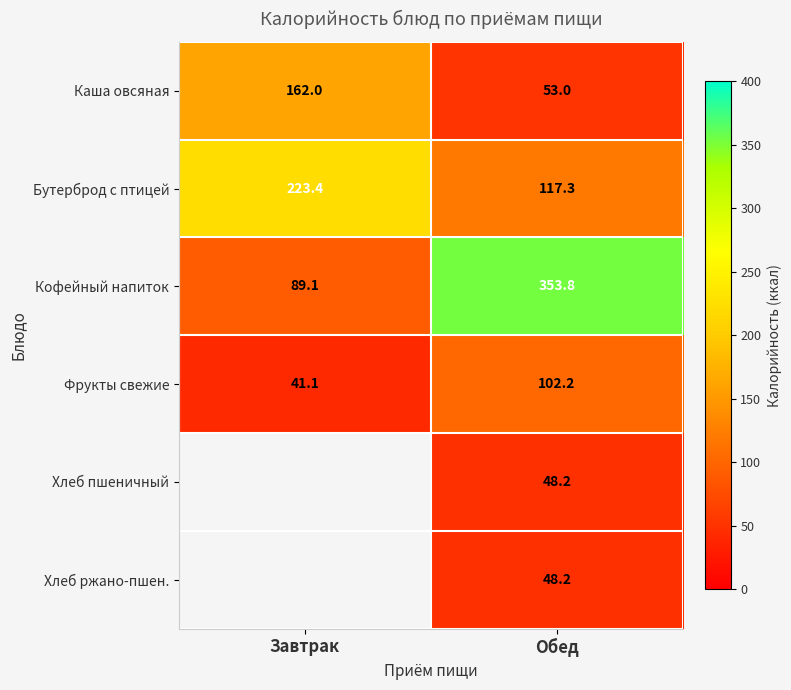

The Хлеб ржано-пшен. series shows 76.7 at Обед. True or false?

False